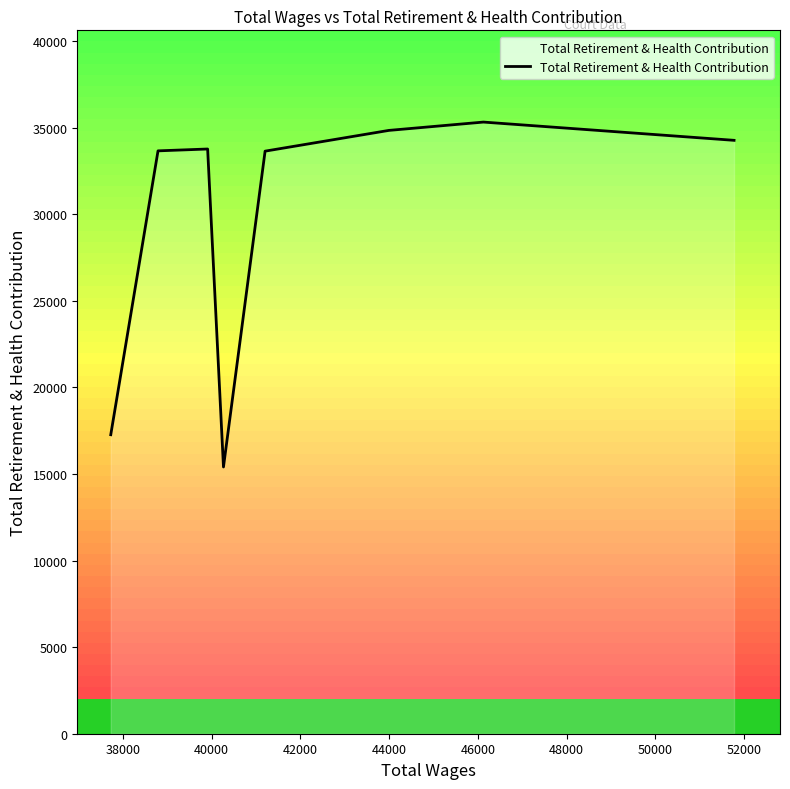

What is the greatest value displayed?

35326